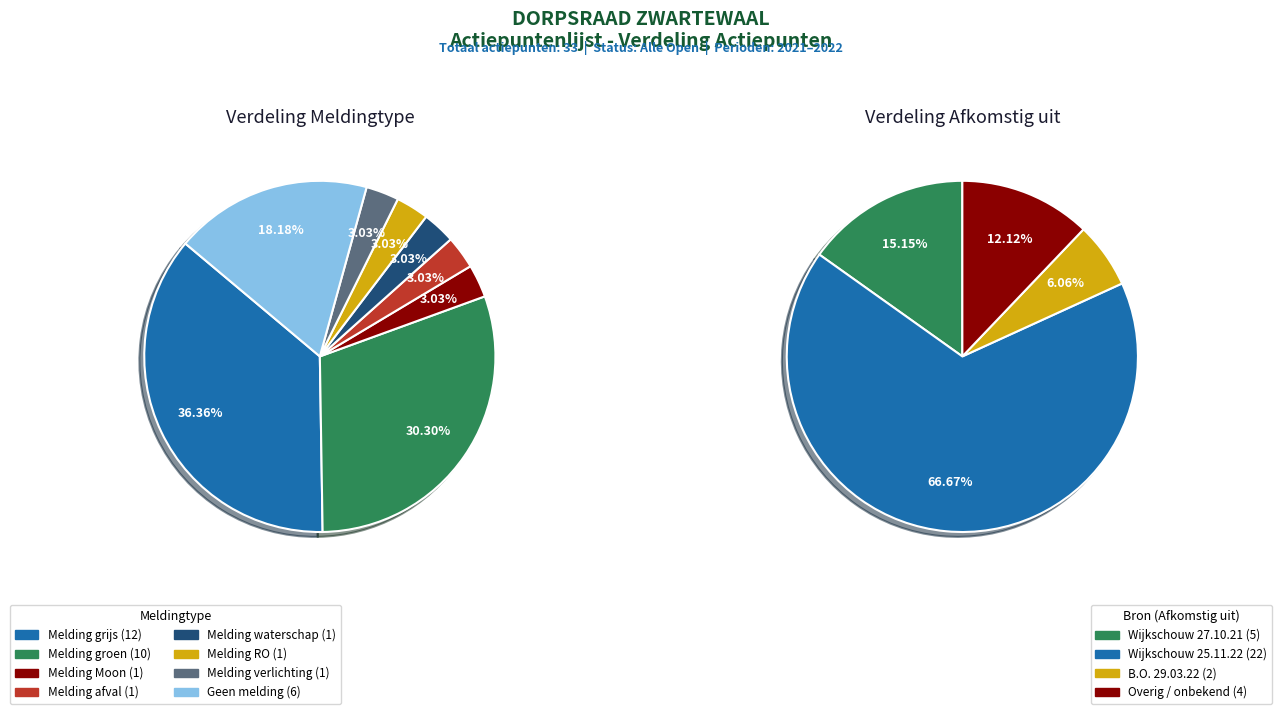

To the nearest percent, what is the combined percentage of Melding verlichting and Melding grijs?

39%